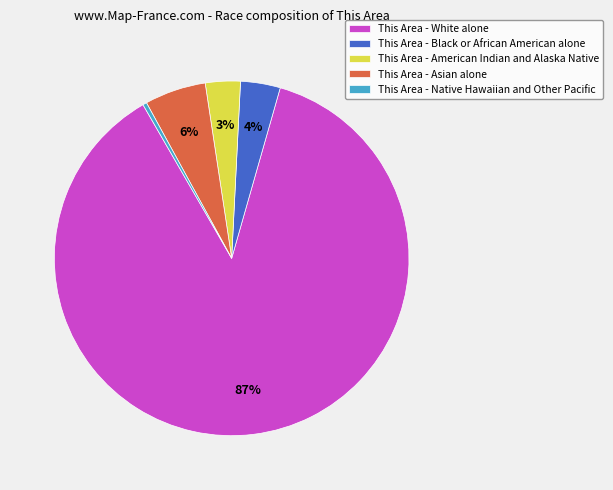

How many slices are in this pie chart?

5